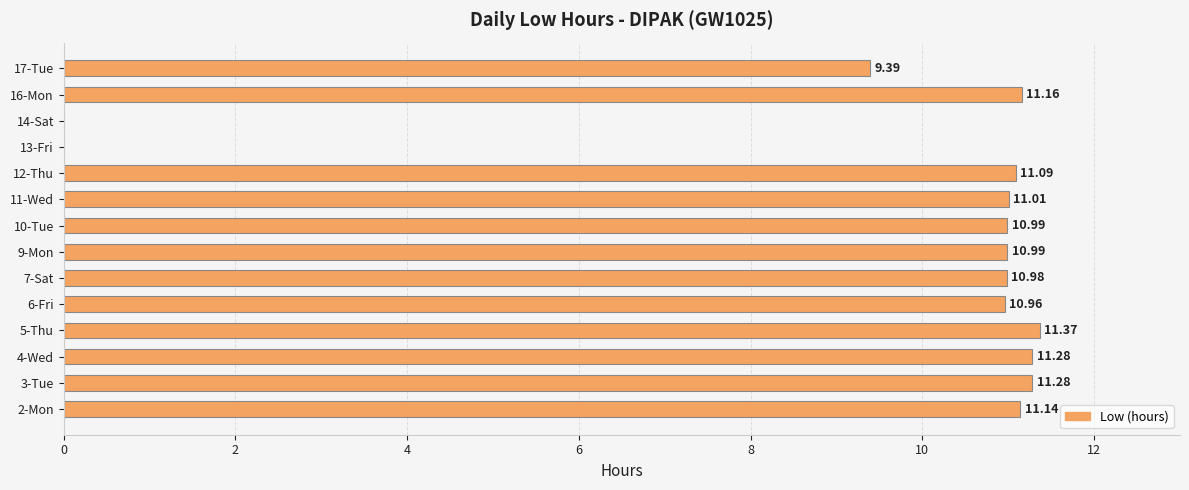

Are the bars grouped side by side (vs. stacked)?

No